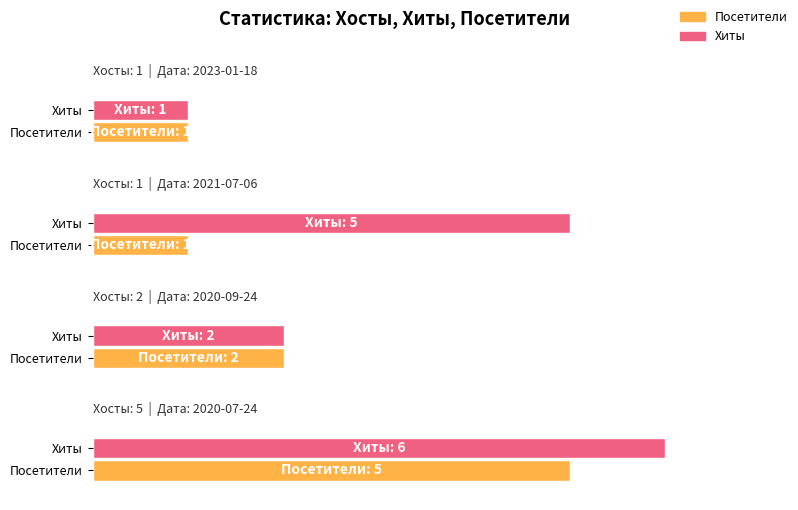

Are the bars horizontal?

Yes